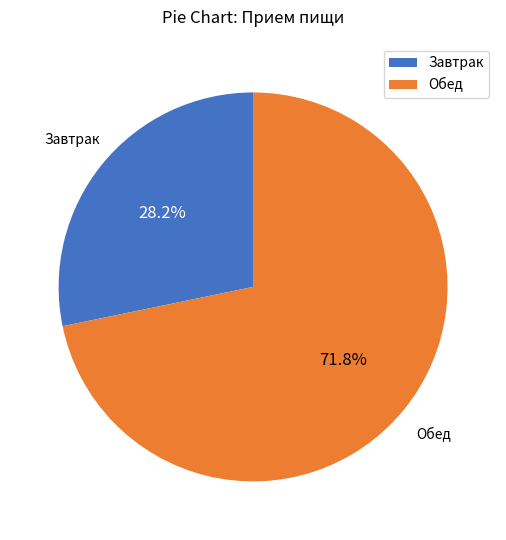

Which has a higher value, Обед or Завтрак?

Обед